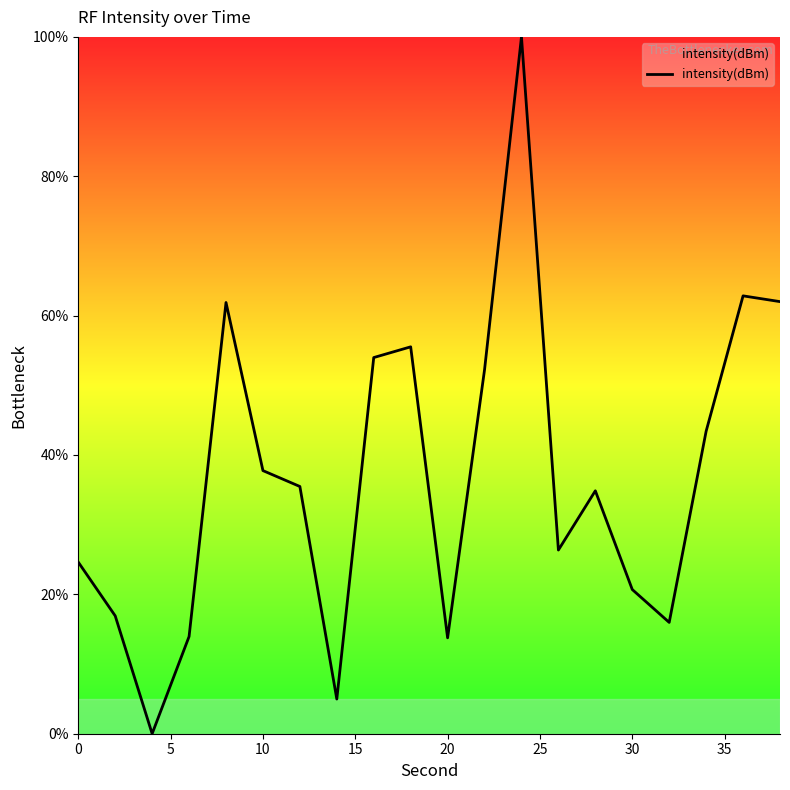

What is the maximum value shown in the chart?

100.0